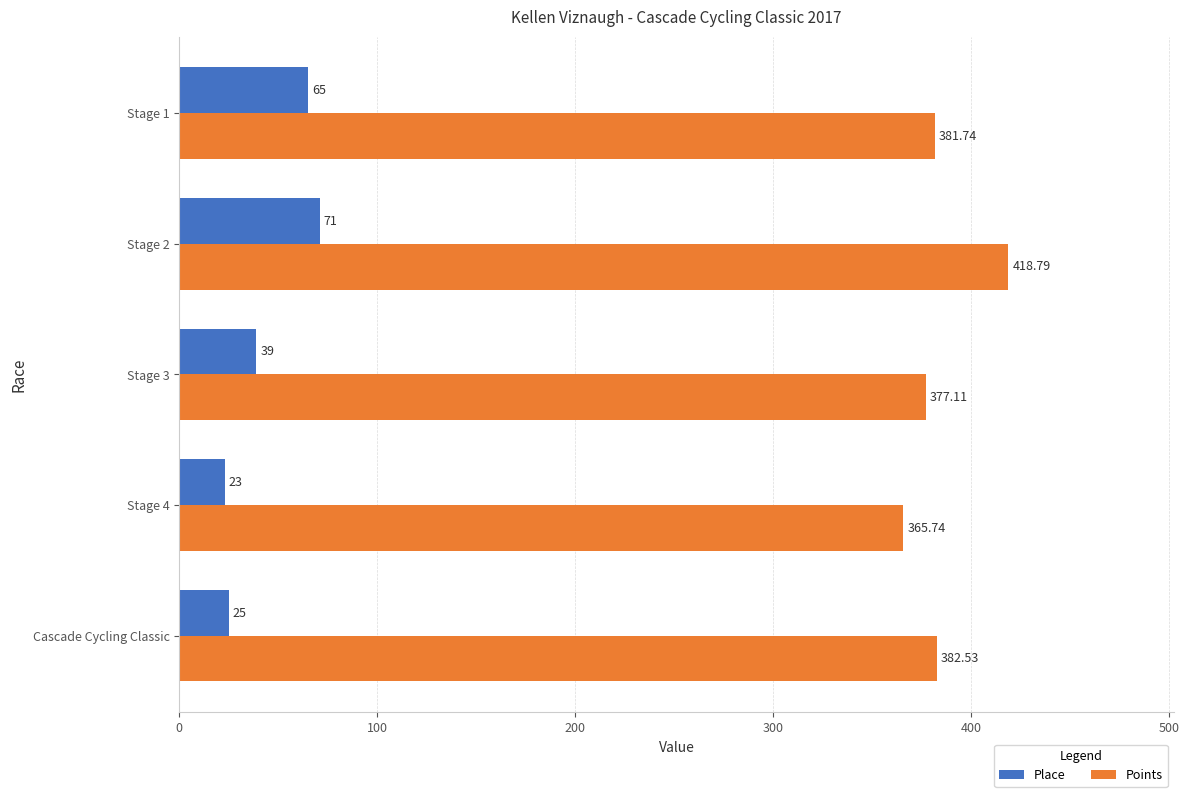

List the series in order of their peak value, highest first.

Points, Place